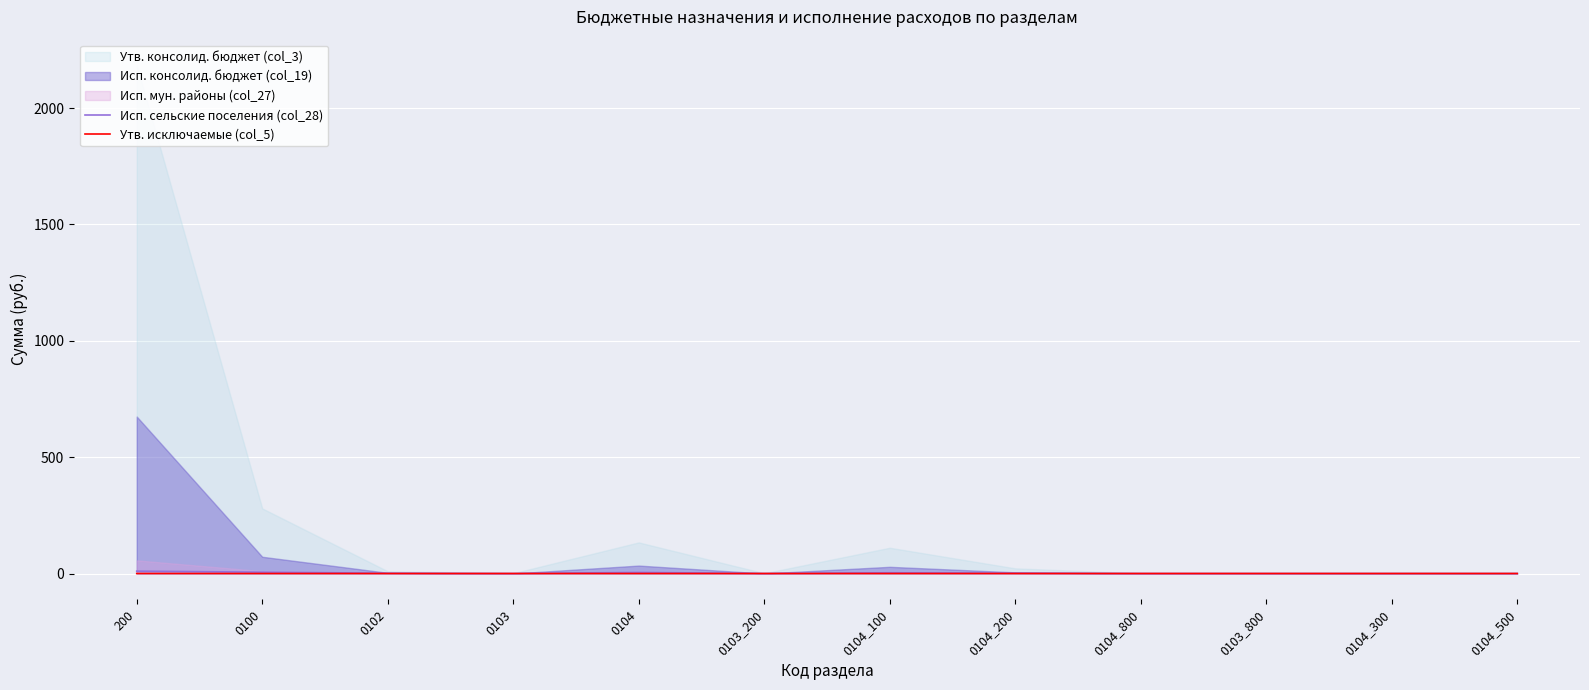

The value of Исп. сельские поселения (col_28) at 0104_500 is 0.0. True or false?

True